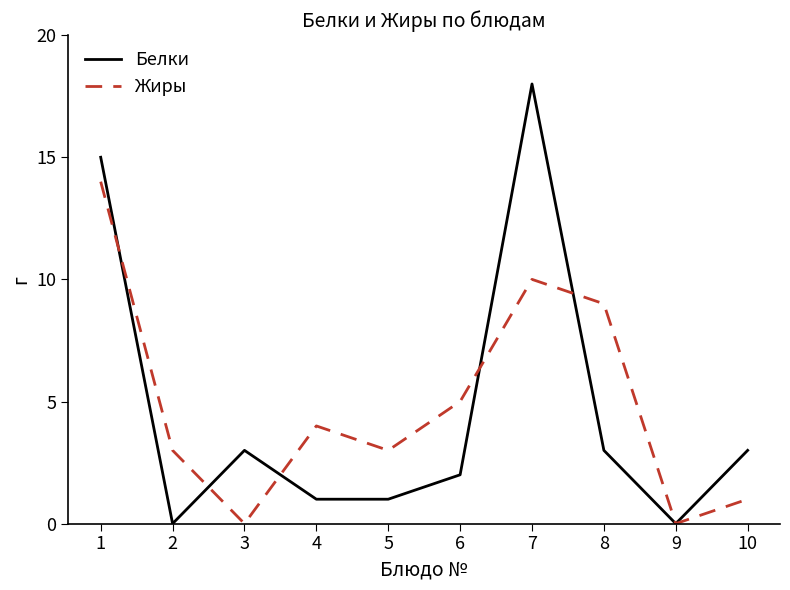

Rank the series by their maximum value, from highest to lowest.

Белки, Жиры